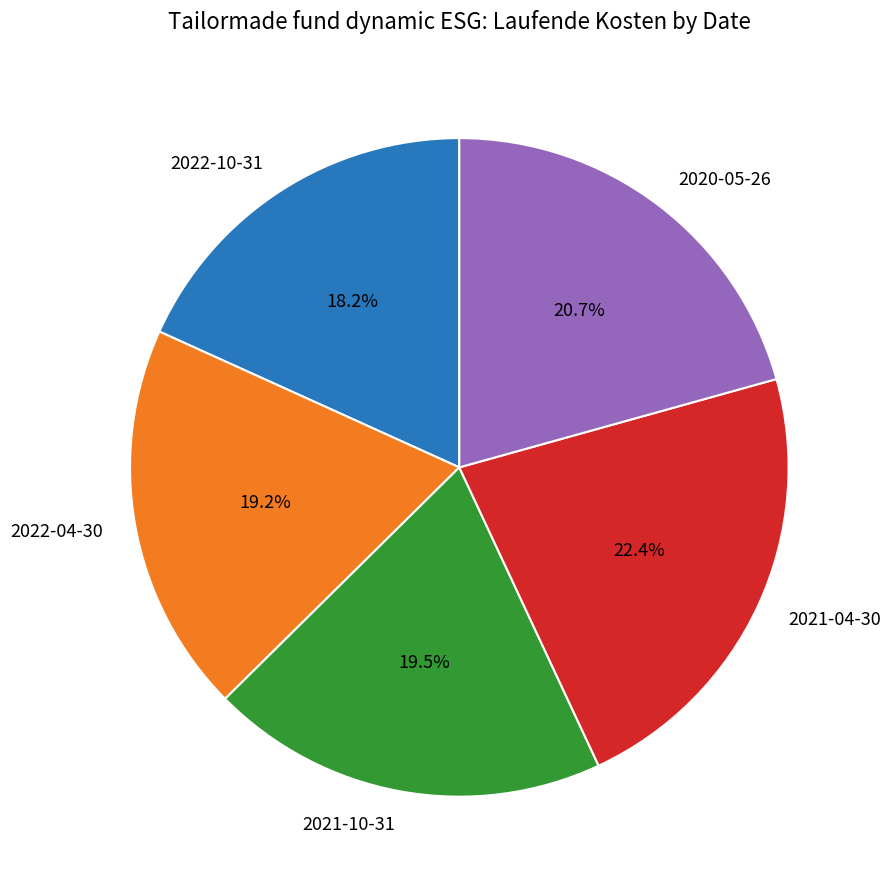

Is there a majority slice in this chart?

No